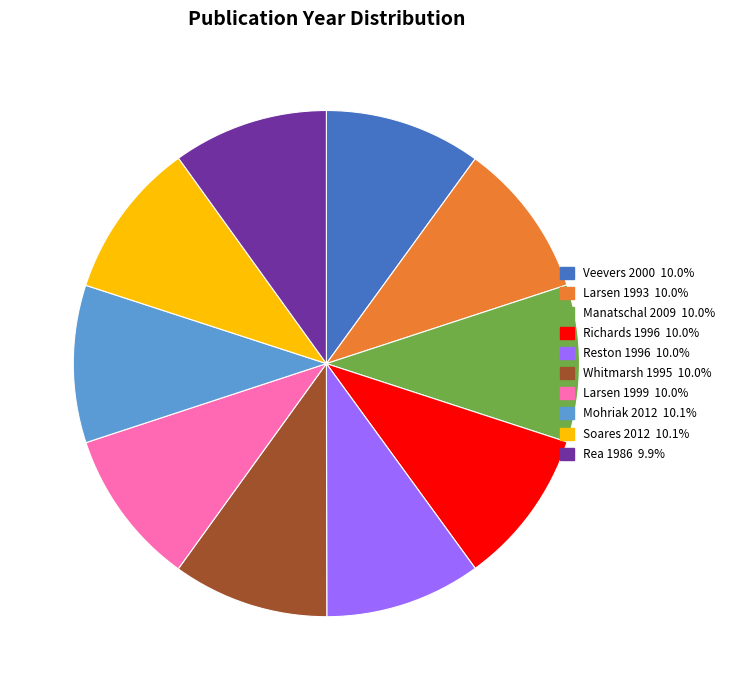

Combined, do Soares 2012 and Whitmarsh 1995 account for over 50%?

No